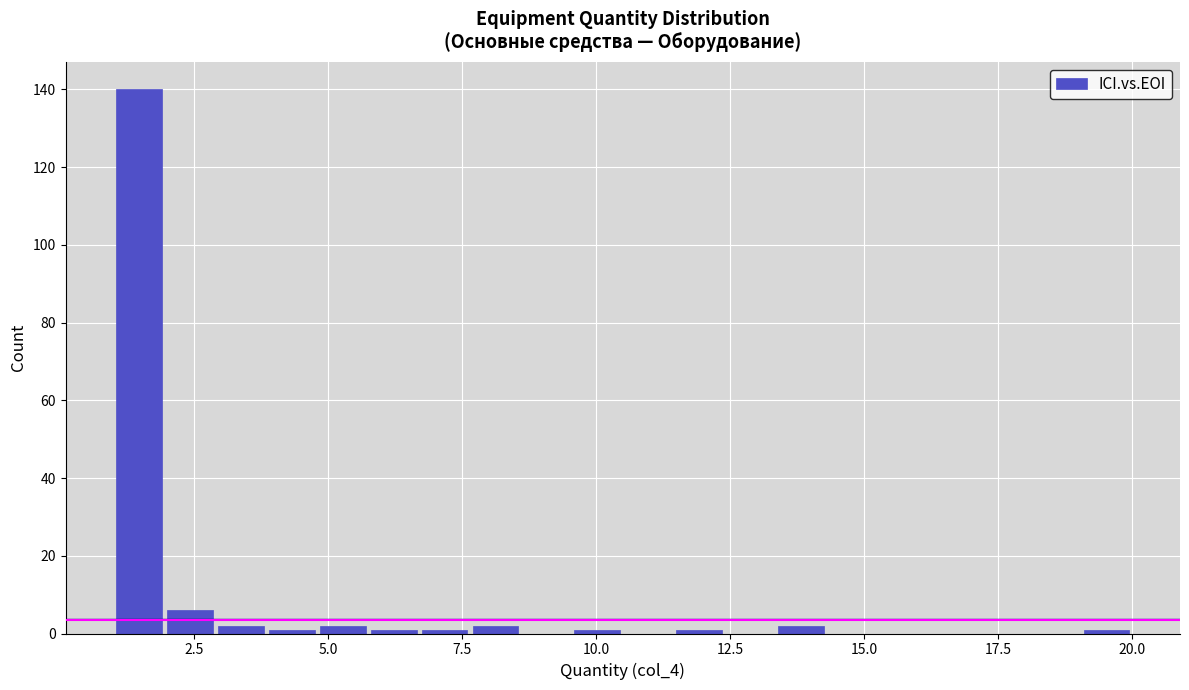

Around what value on the x-axis is the tallest bar? Give the approximate position of its centre, as read against the axis.

1.5